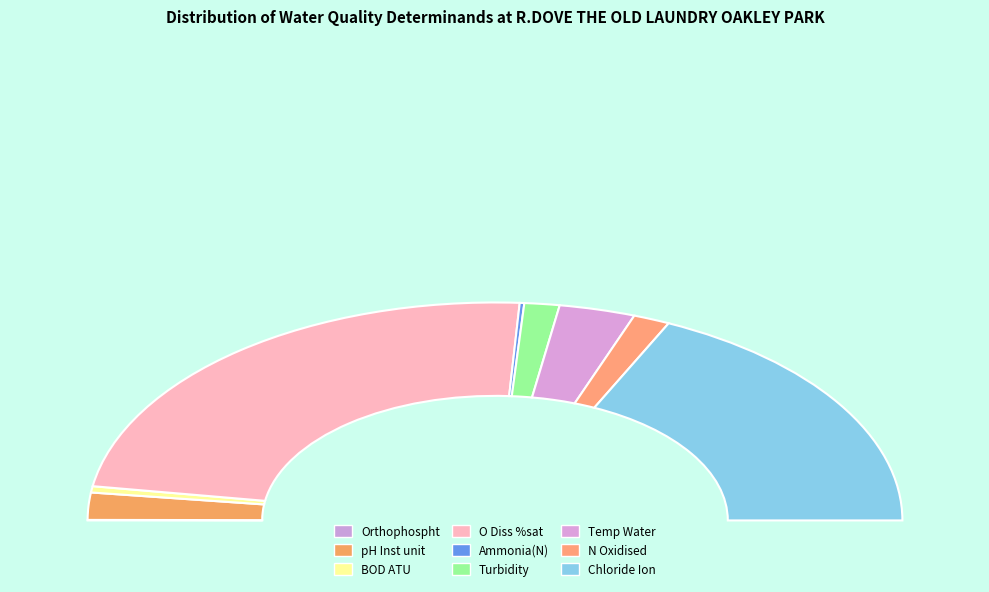

Which slice is the largest?

O Diss %sat